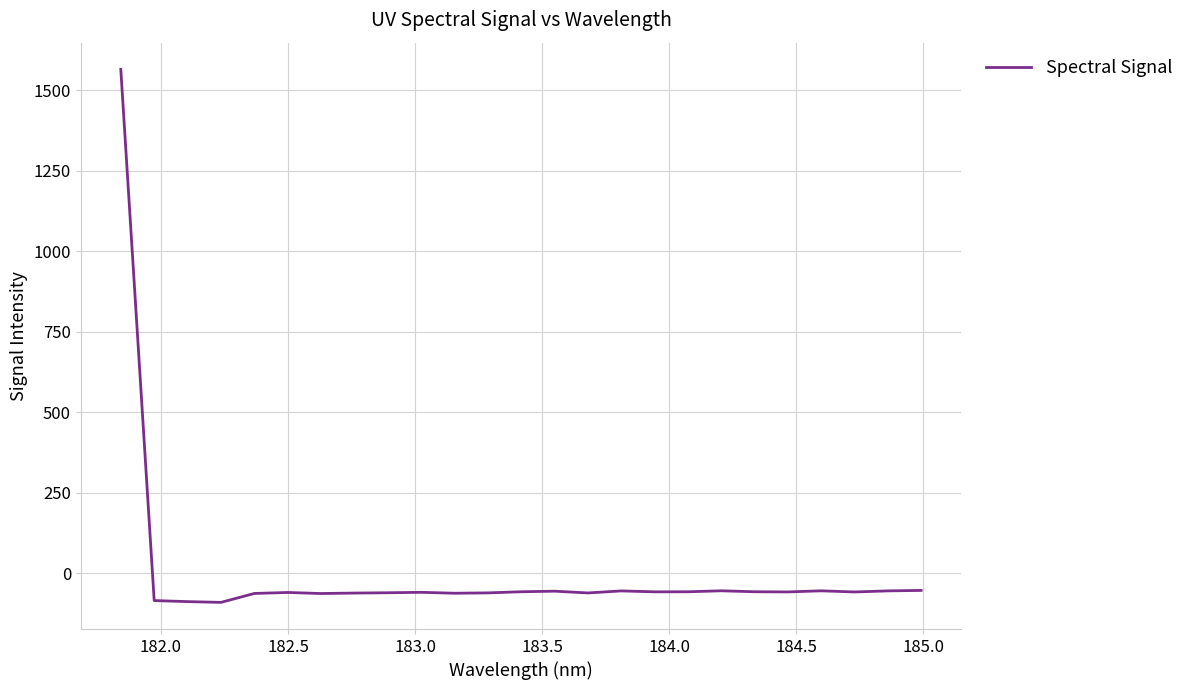

What is the minimum value shown in the chart?

-90.0